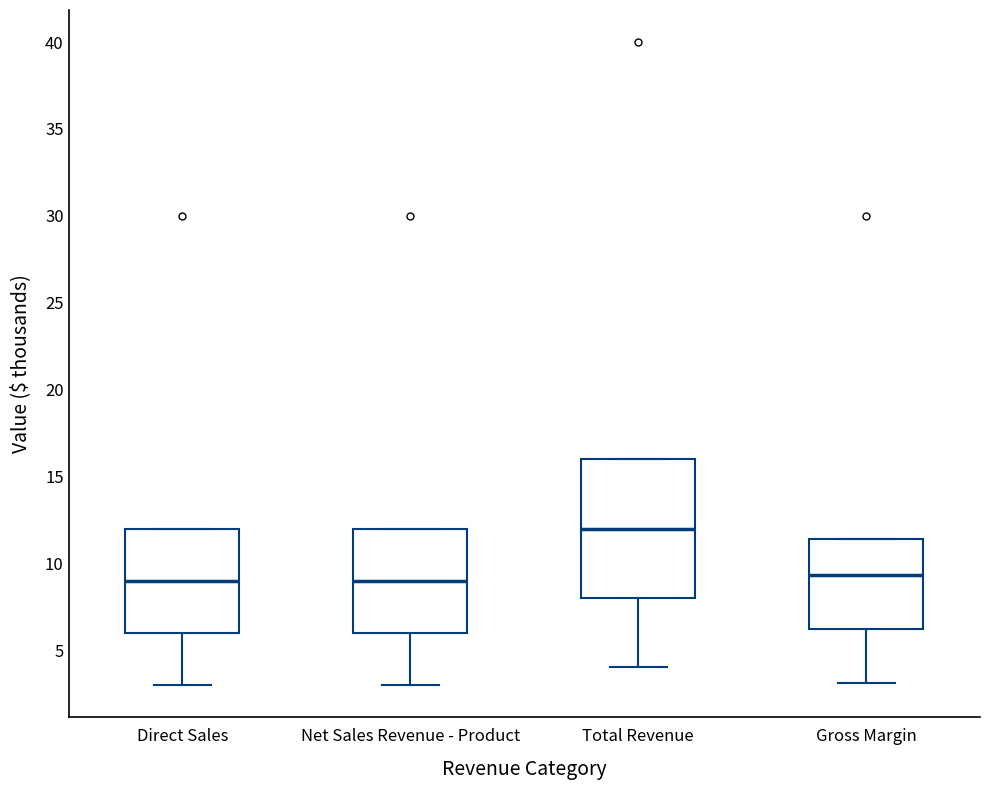

Which box has the highest median line?

Total Revenue